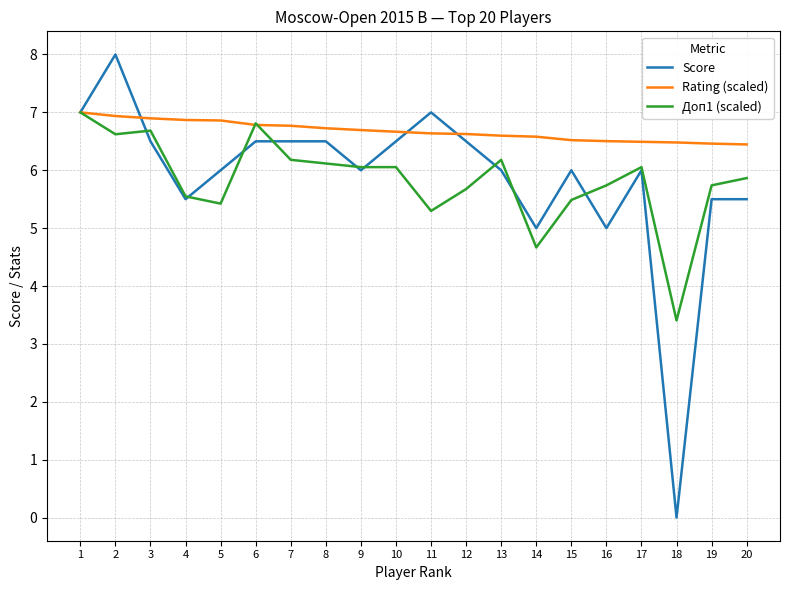

Which series has the largest total across all categories?

Rating (scaled)